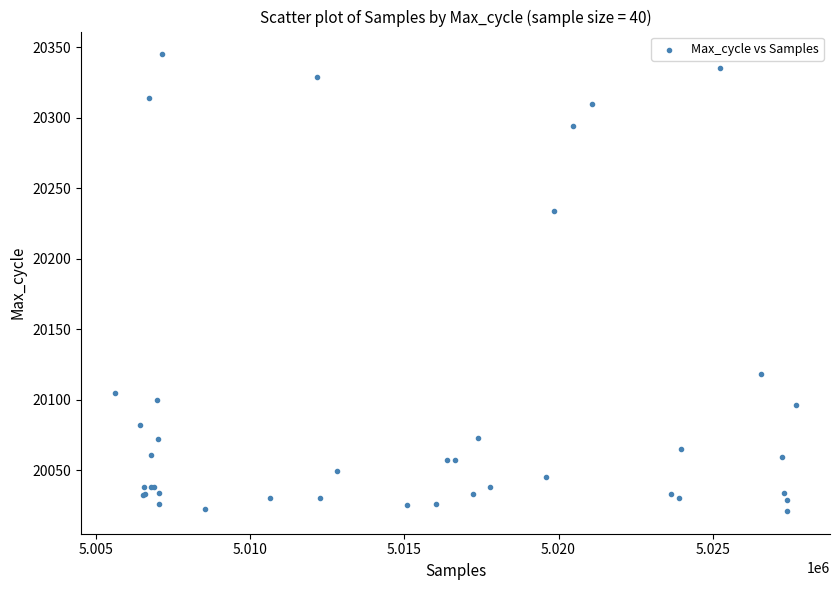

What Y value in the scatter plot is closest to 20183?

20234